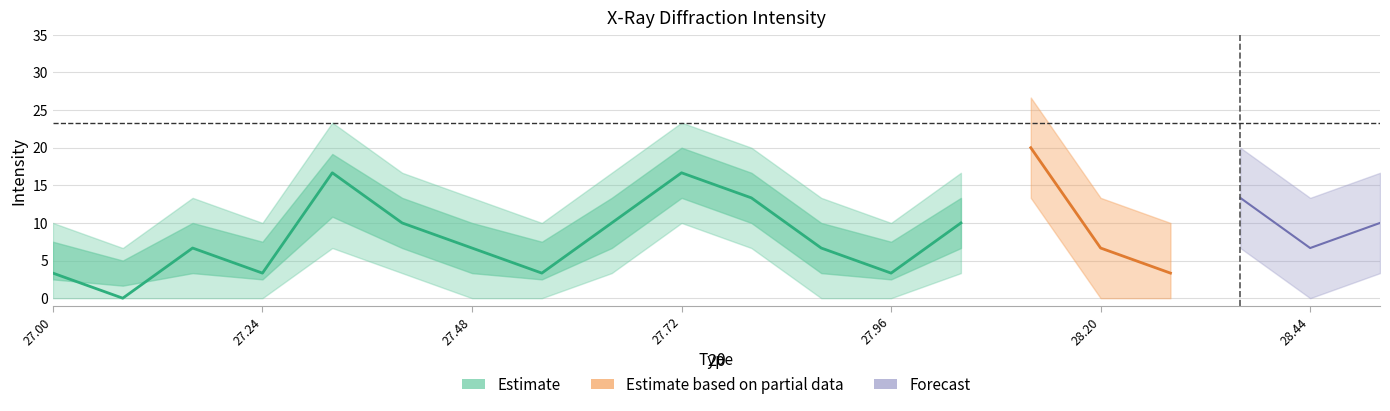

What is the approximate value of intensity_upper at 28.52?

16.7